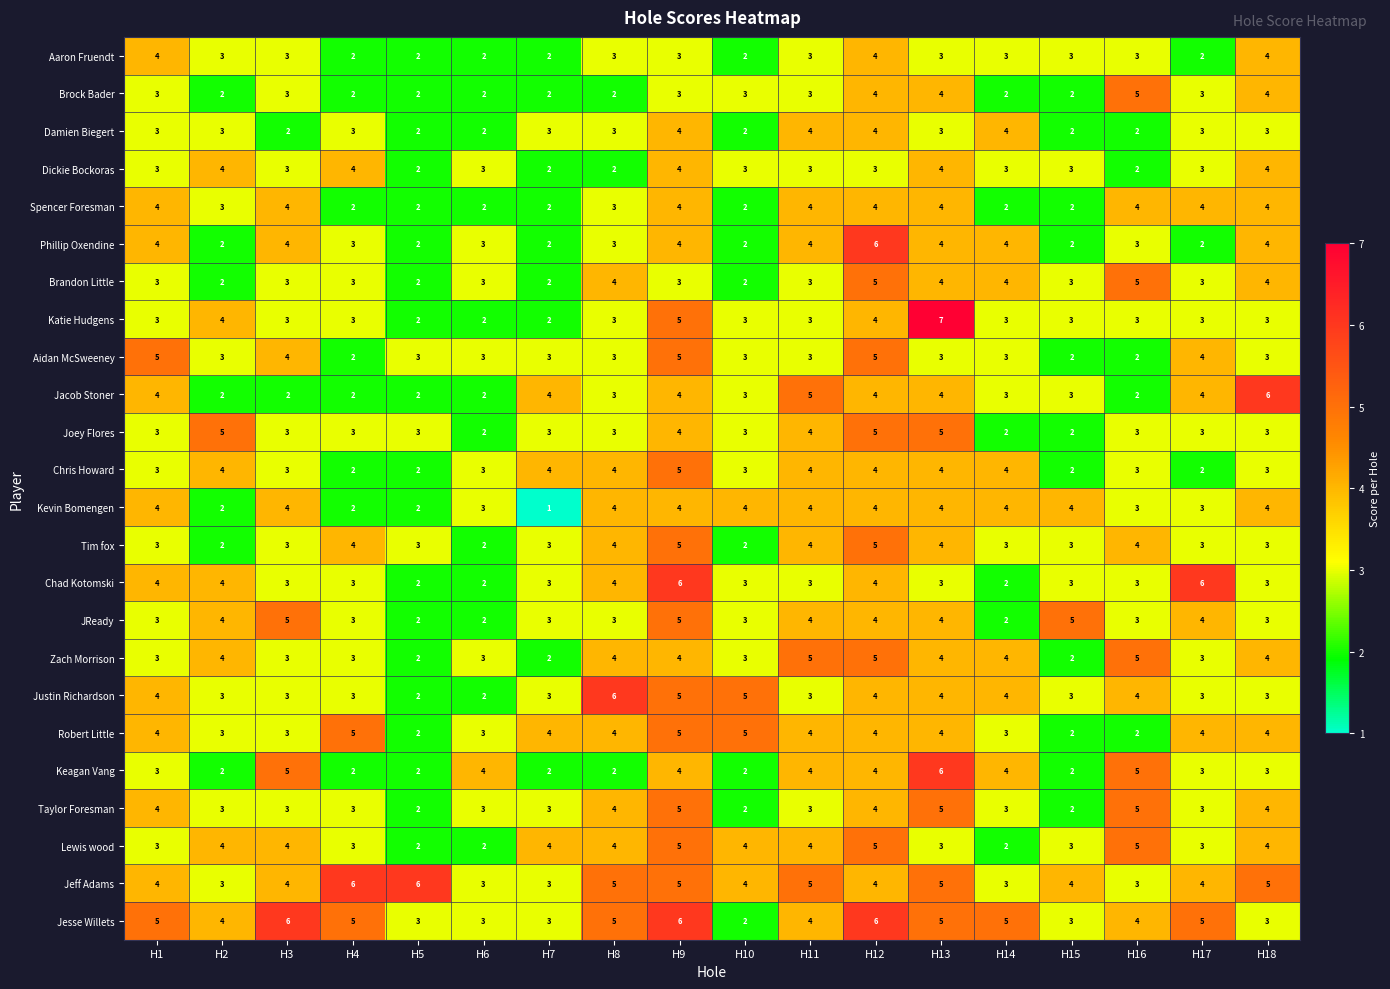

What is the difference between the highest and lowest values at H12?

3